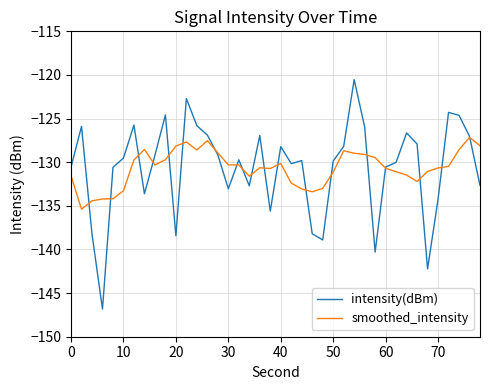

True or false: intensity(dBm) and smoothed_intensity intersect in this chart.

True